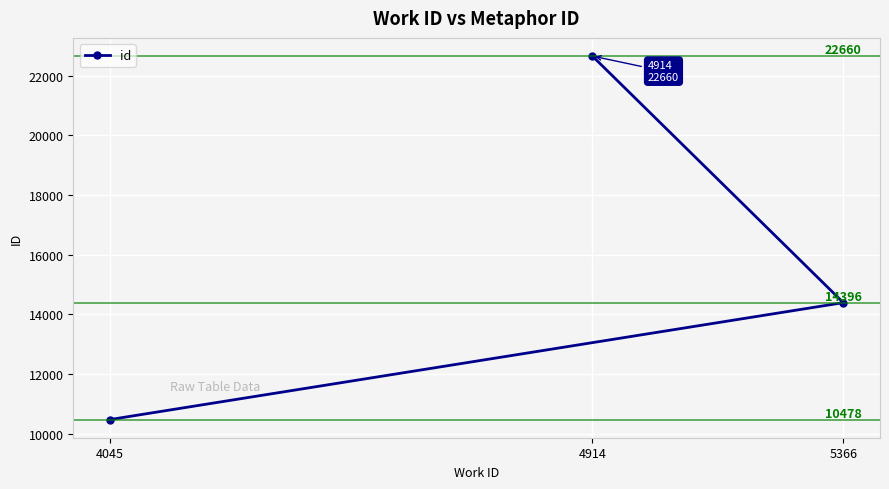

Reading right to left, list all the values displayed in this chart.

5366=14396	4914=22660	4045=10478